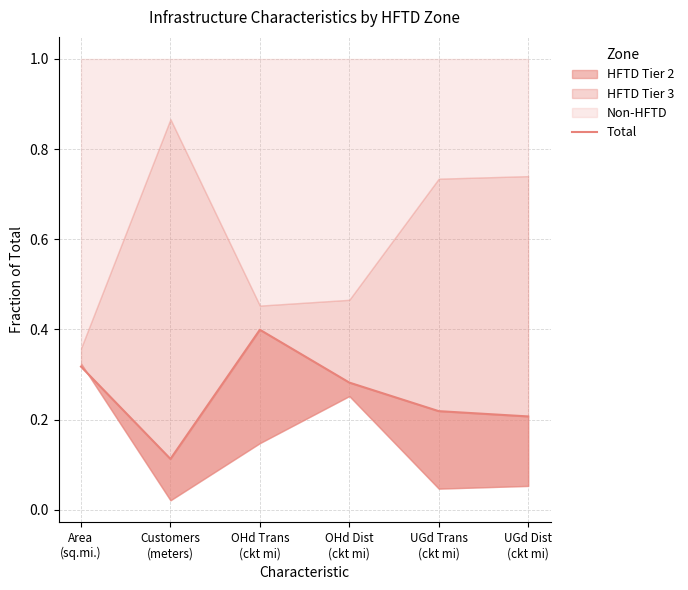

Is it true that the value at OHd Trans
(ckt mi) is 0.4?

True